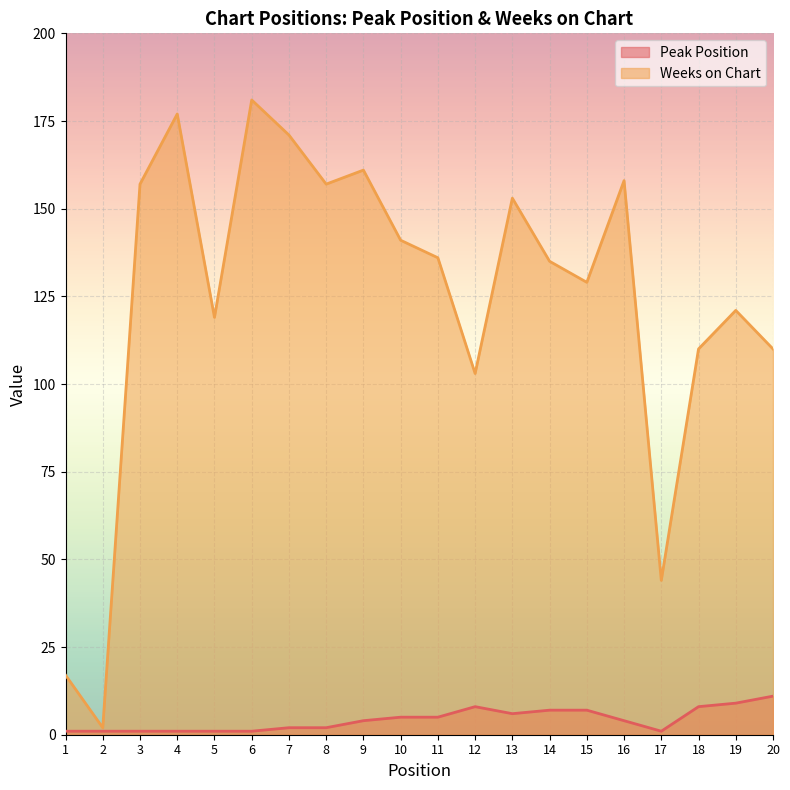

The Peak Position series shows 1 at 17. True or false?

False